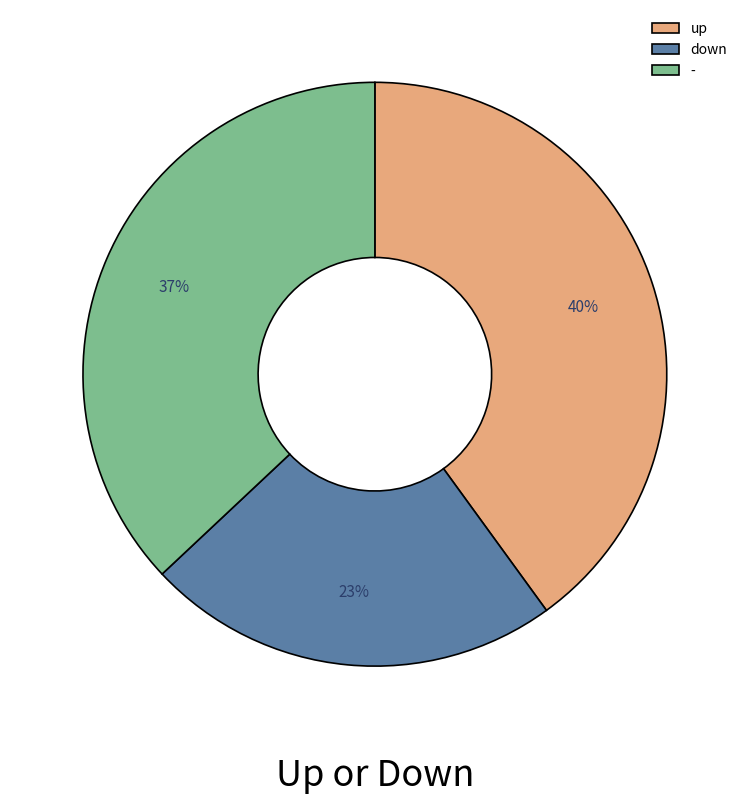

Does up represent more than half of the total?

No